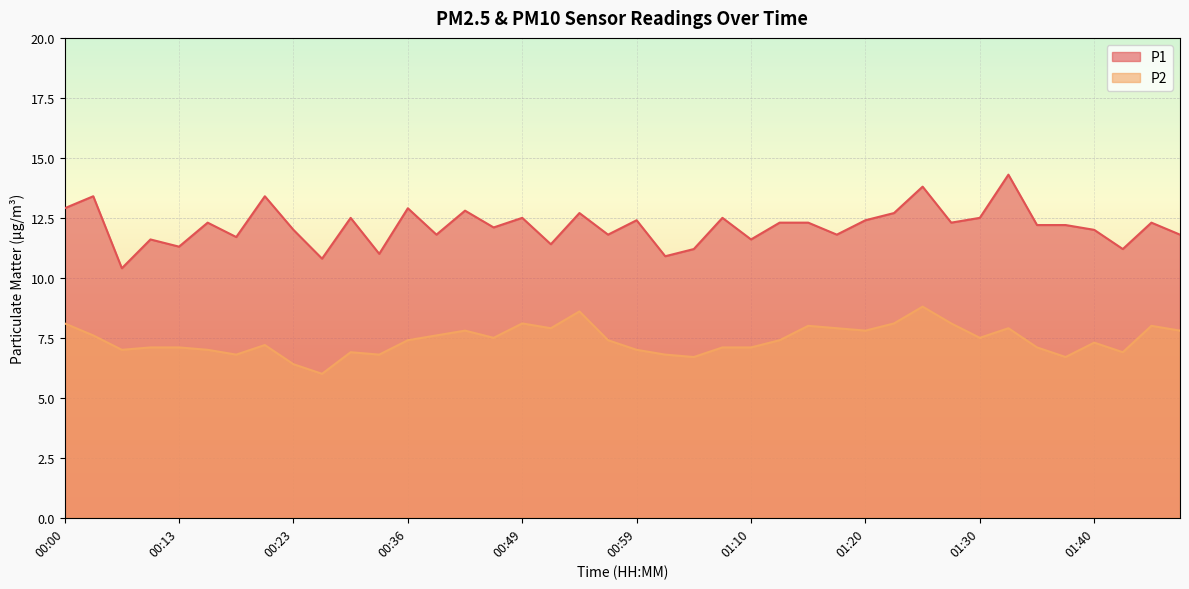

True or false: P2 and P1 intersect in this chart.

False